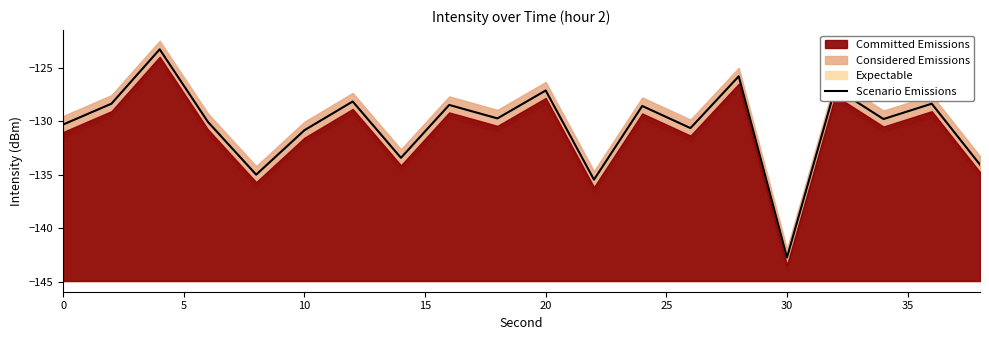

Reading left to right, list all the values displayed in this chart.

-130.3	-128.3	-123.3	-130.1	-135.0	-130.8	-128.1	-133.4	-128.5	-129.7	-127.1	-135.5	-128.6	-130.6	-125.8	-142.8	-126.9	-129.8	-128.3	-134.1